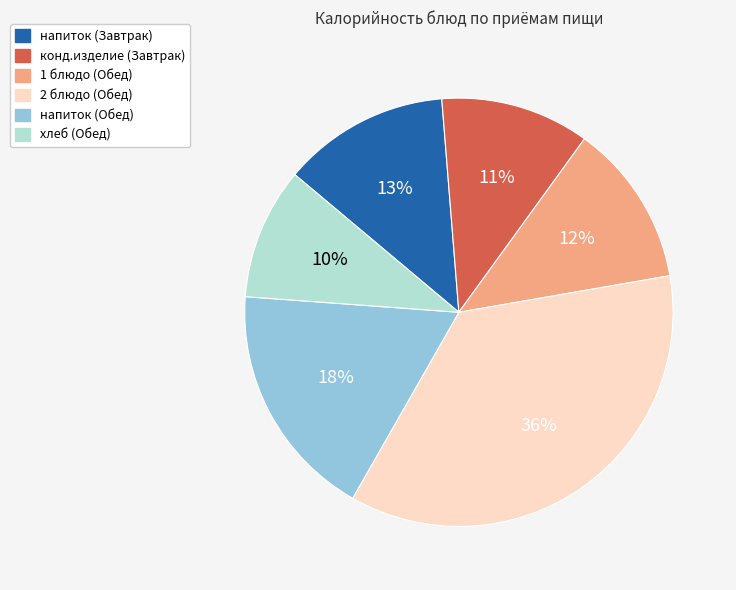

What is the ratio of the value at конд.изделие (Завтрак) to the value at напиток (Обед)?

0.6